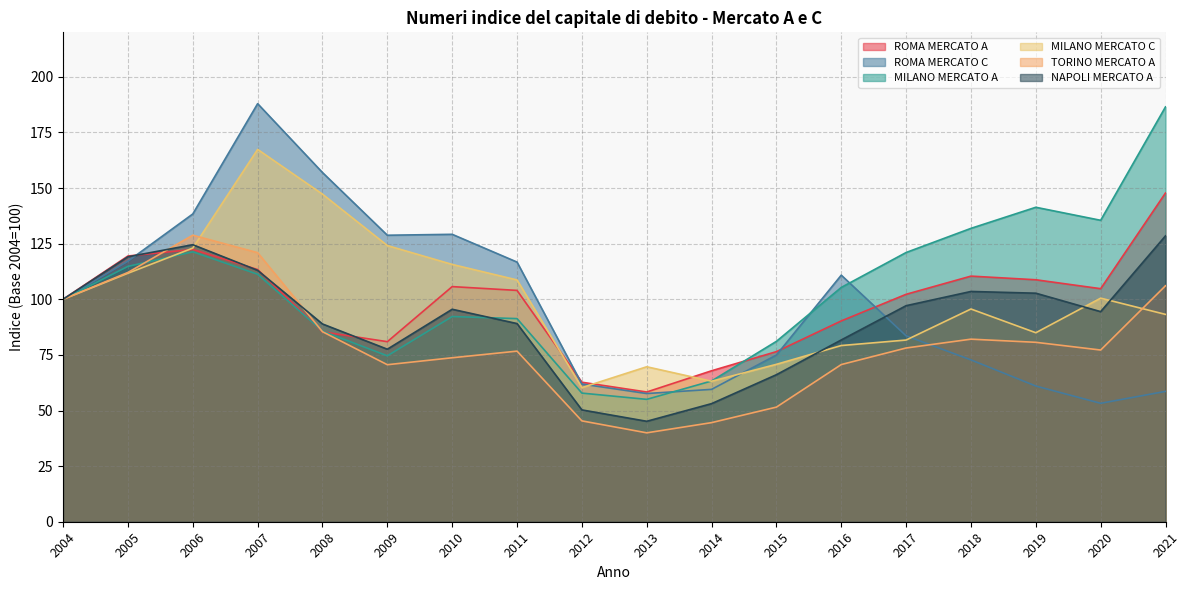

True or false: ROMA MERCATO C has a value of 129.2 at 2010.

True